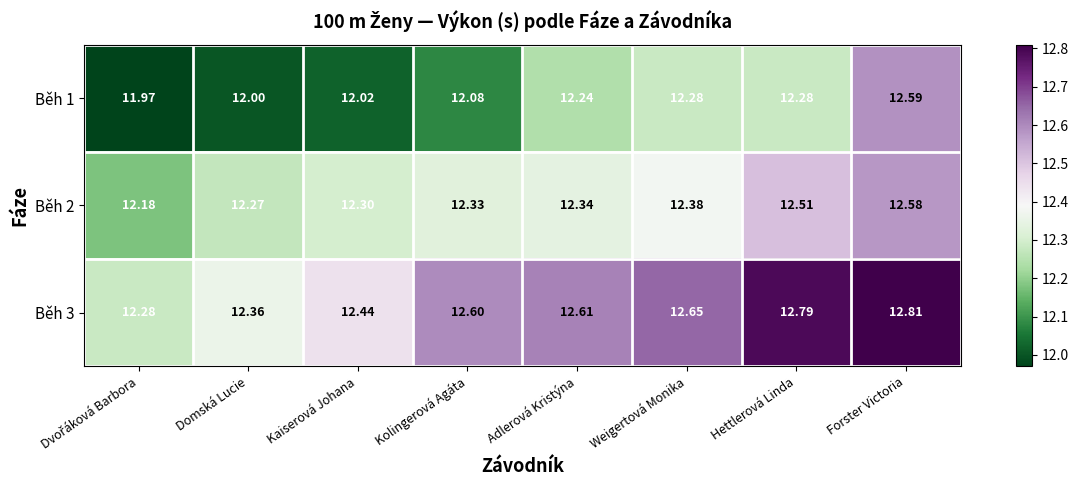

List the series in order of their overall mean, highest first.

Běh 3, Běh 2, Běh 1